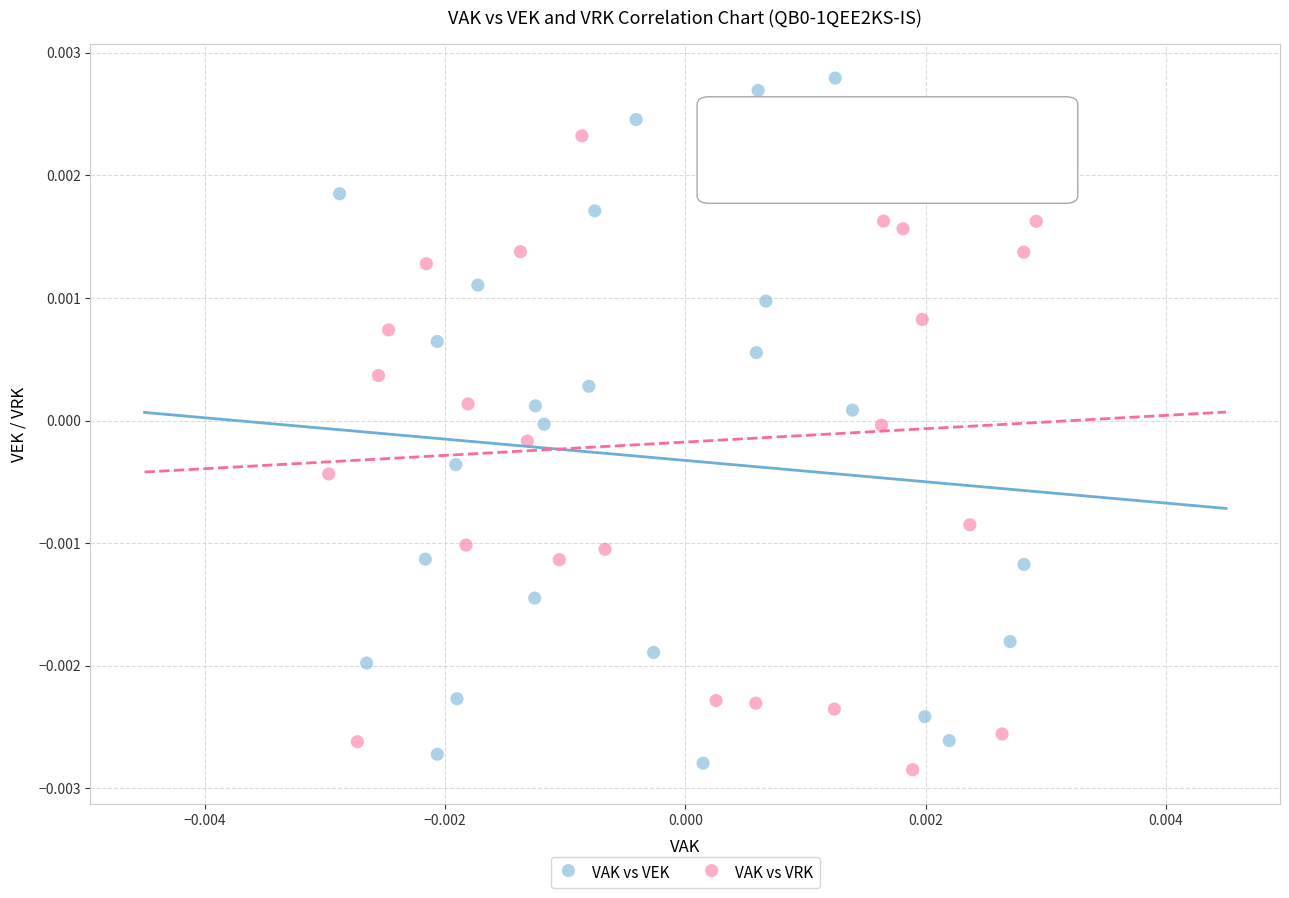

Which series contains the highest Y value?

VAK vs VEK